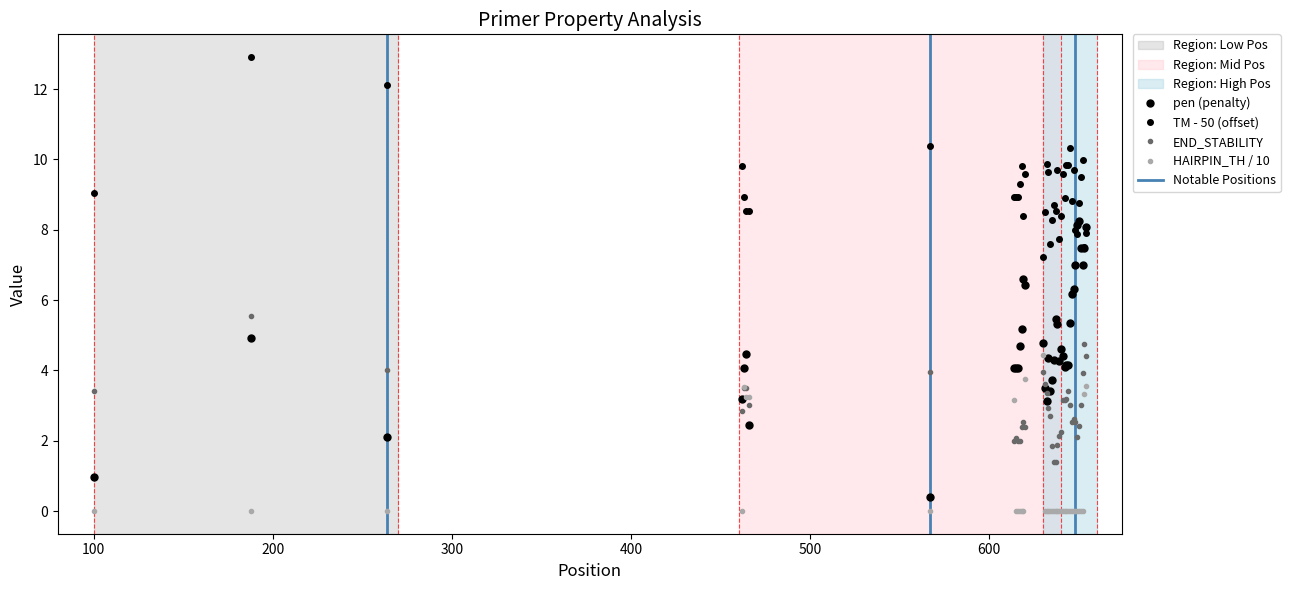

How many lines are shown in the chart?

4